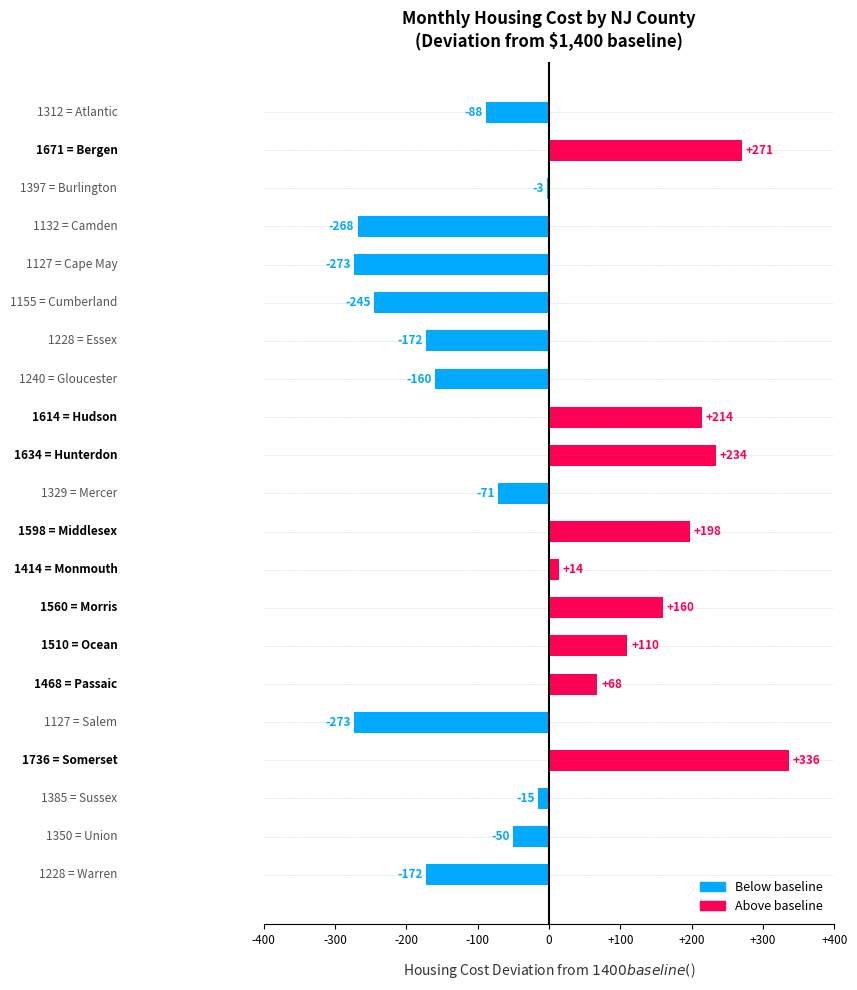

What is the difference between the second highest and second lowest values?

544